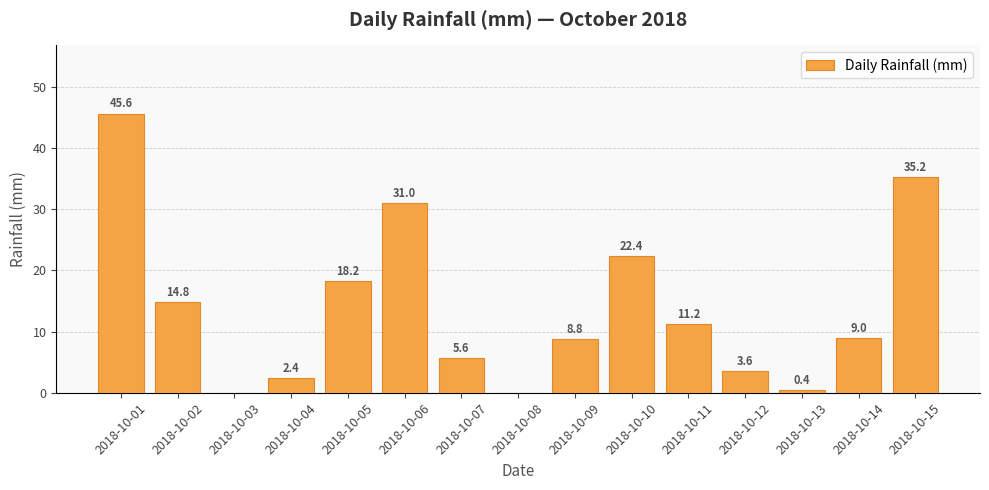

What is the sum of all values?

208.2